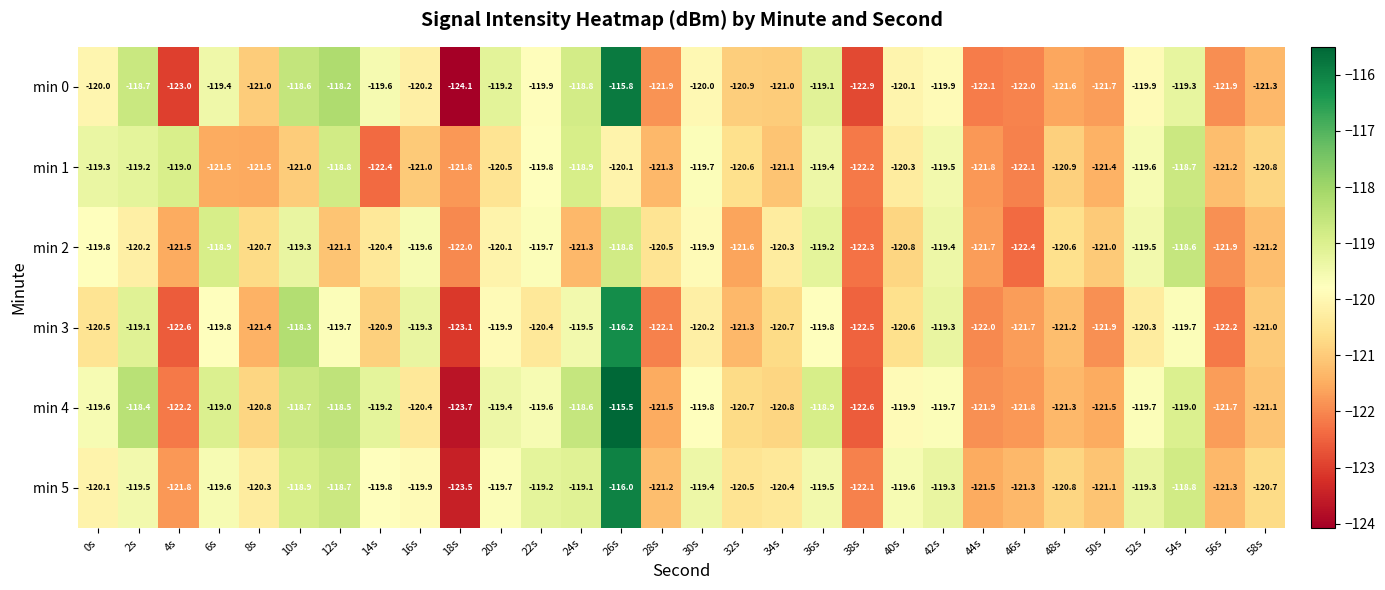

What is the sum of all min 4 values?

-3605.5